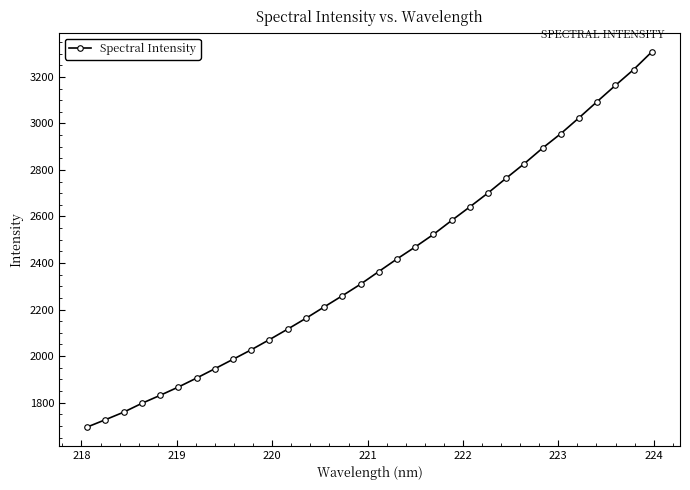

What is the maximum value shown in the chart?

3307.5